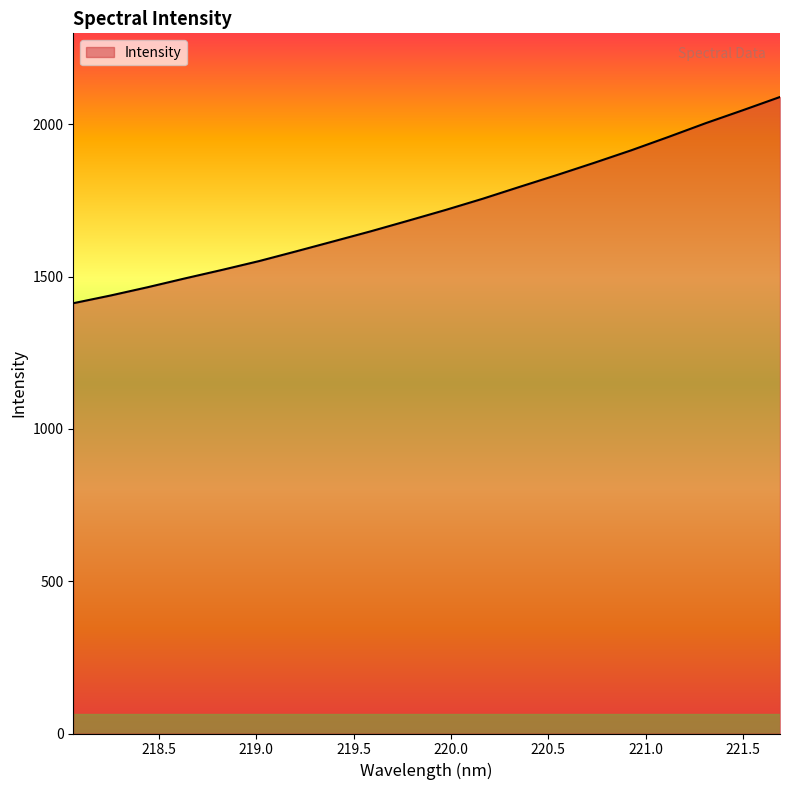

What is the difference between the maximum and minimum values?

677.2